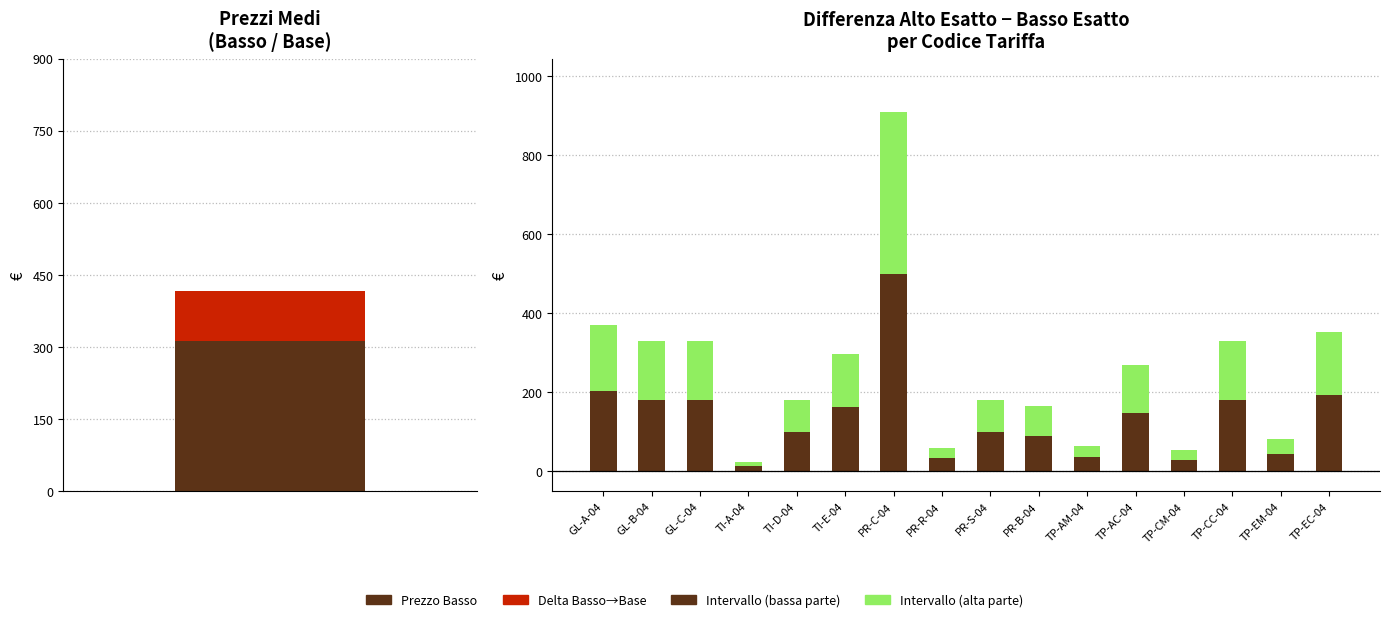

What is the label of the 5th bar from the right?

TP-AC-04